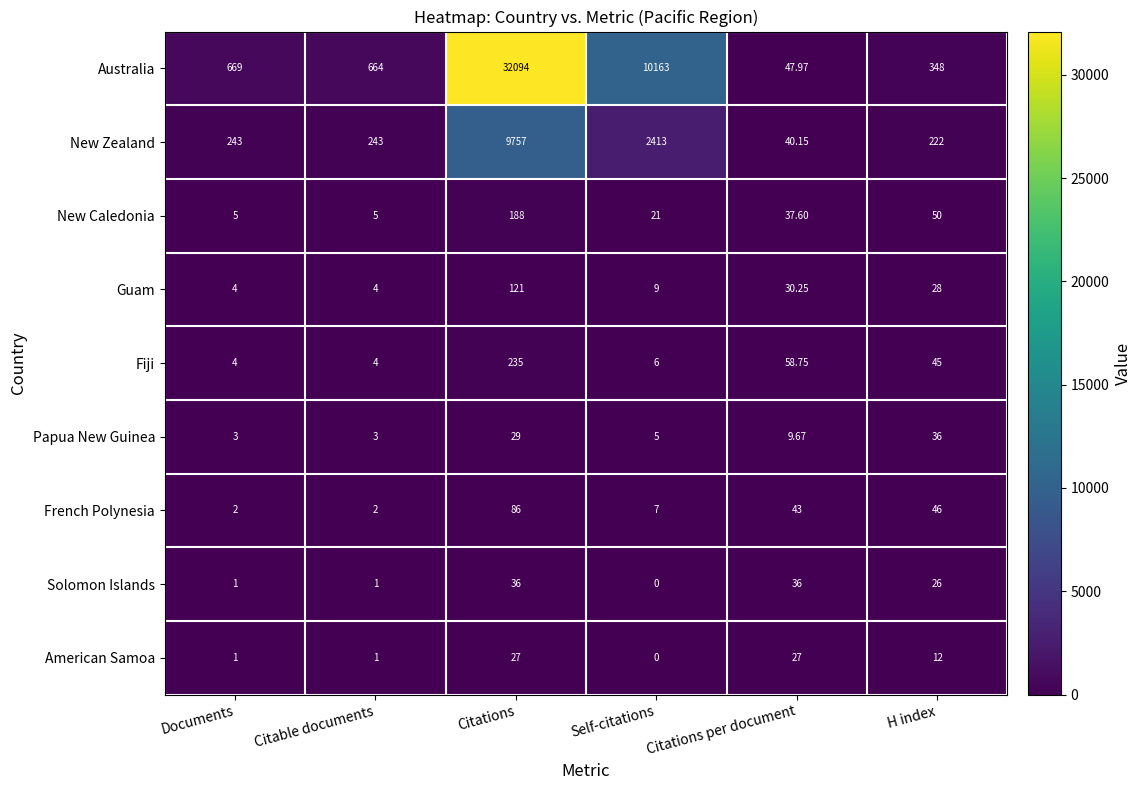

Where is Australia nearest to the value 16070?

Self-citations